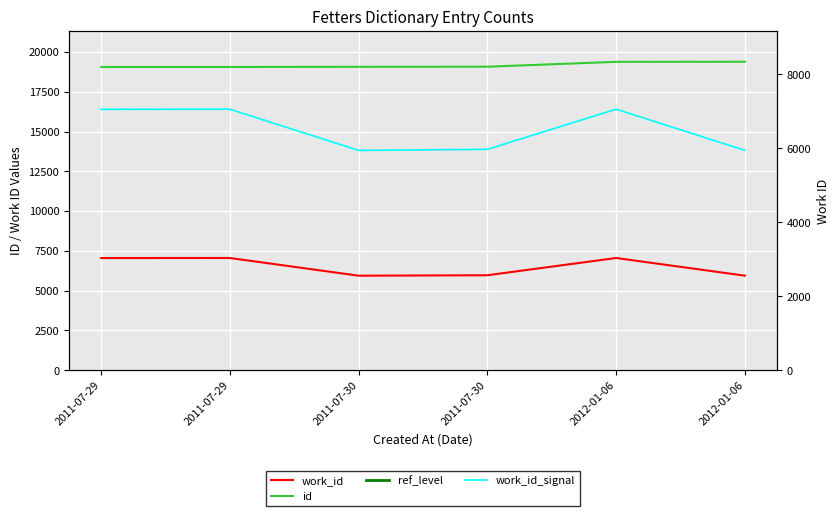

What is the average value of the work_id series?

6499